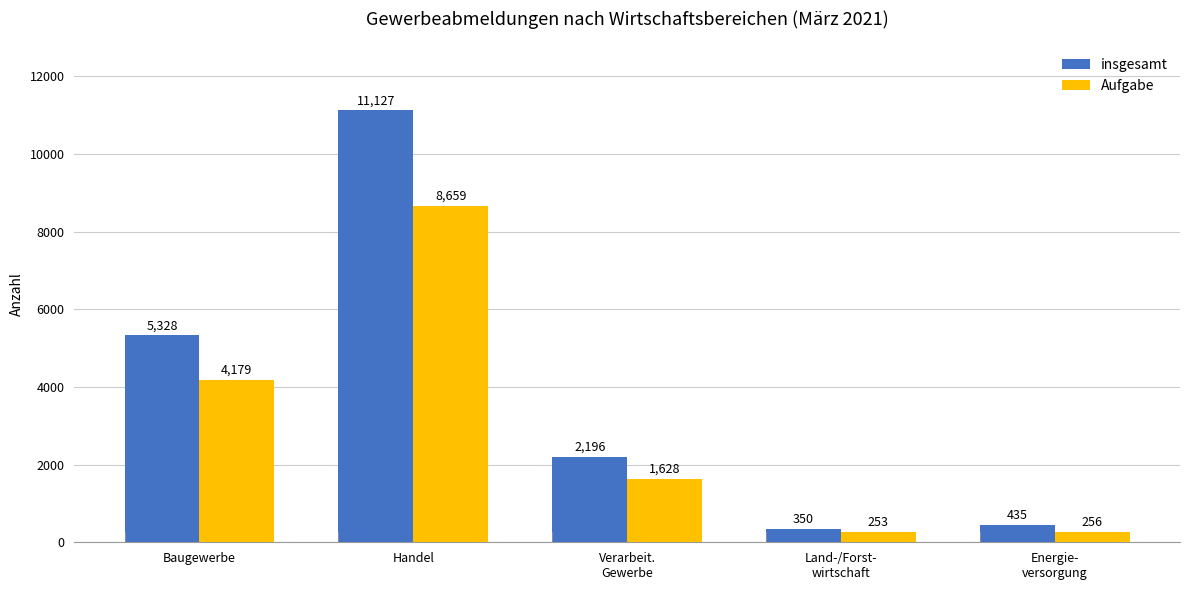

What are all the series names shown in the legend?

insgesamt, Aufgabe